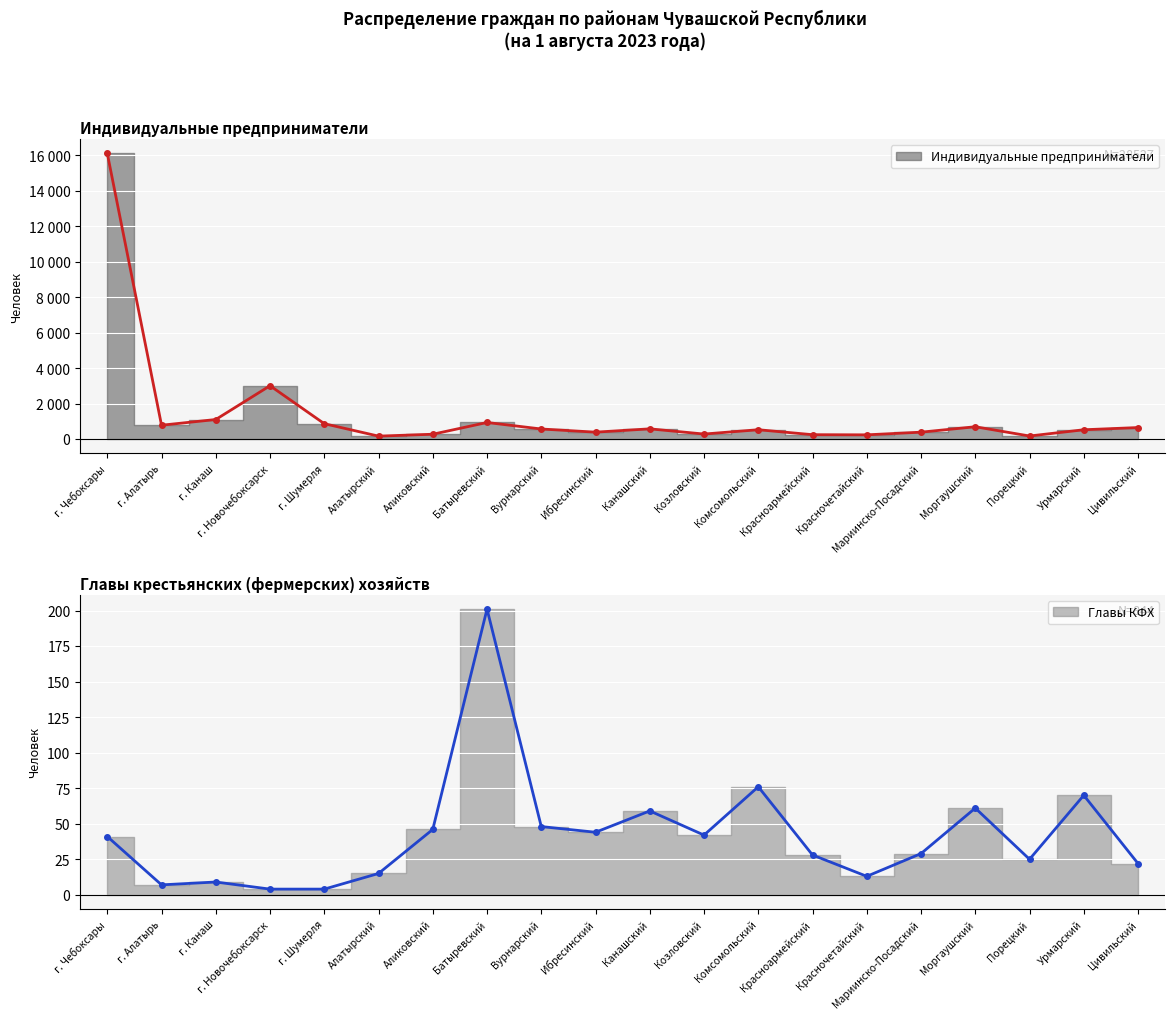

True or false: Индивидуальные предприниматели and Главы КФХ cross at least once.

False